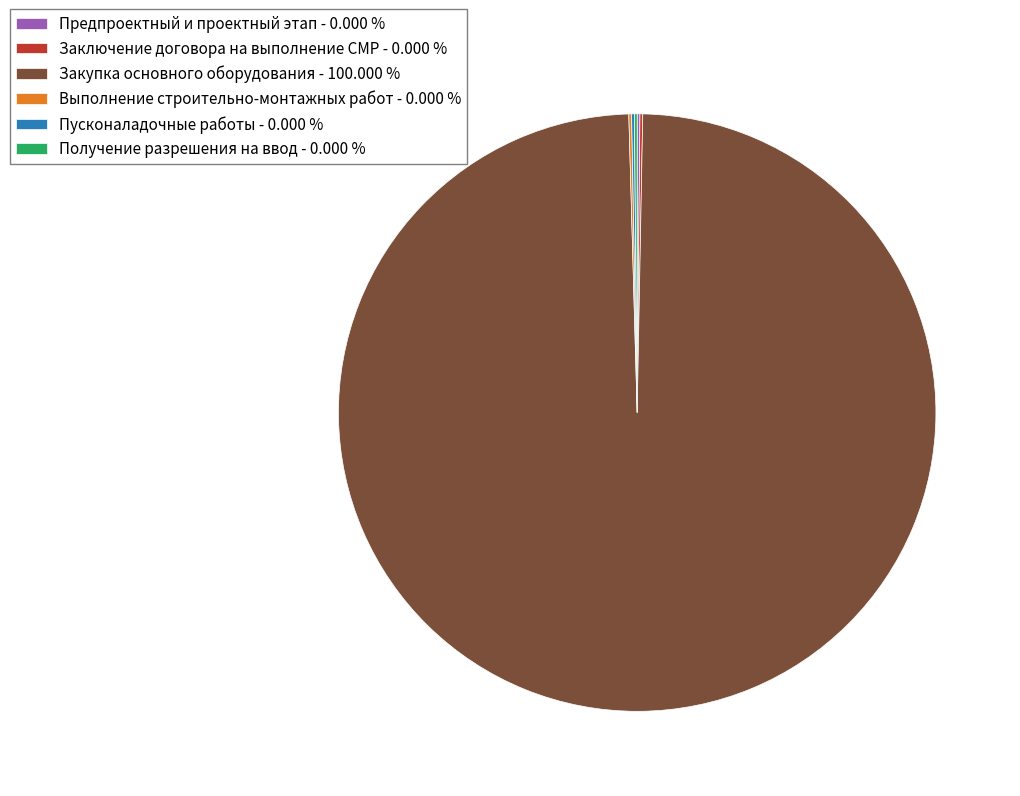

Does any single category account for the majority?

Yes